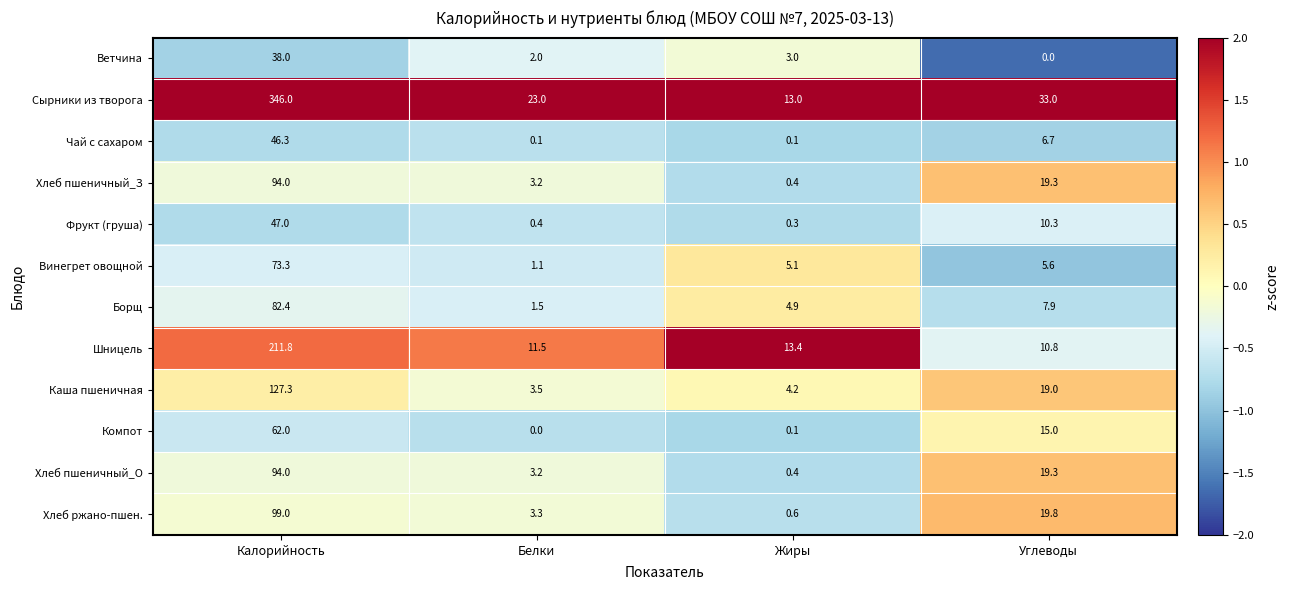

What is the sum of all Хлеб пшеничный_З values?

116.9